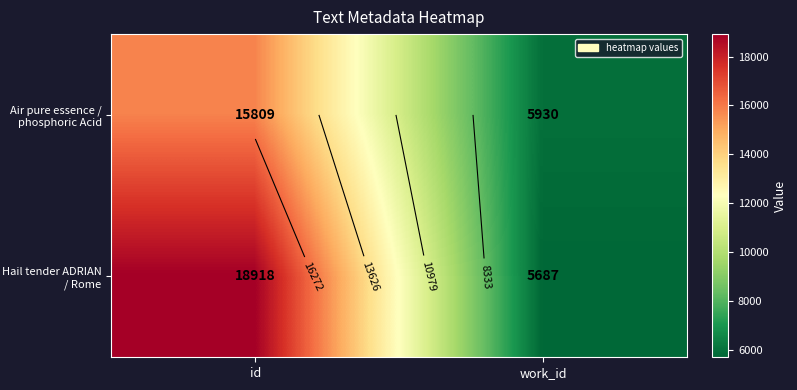

Which series has the largest total across all categories?

Hail tender ADRIAN / Rome